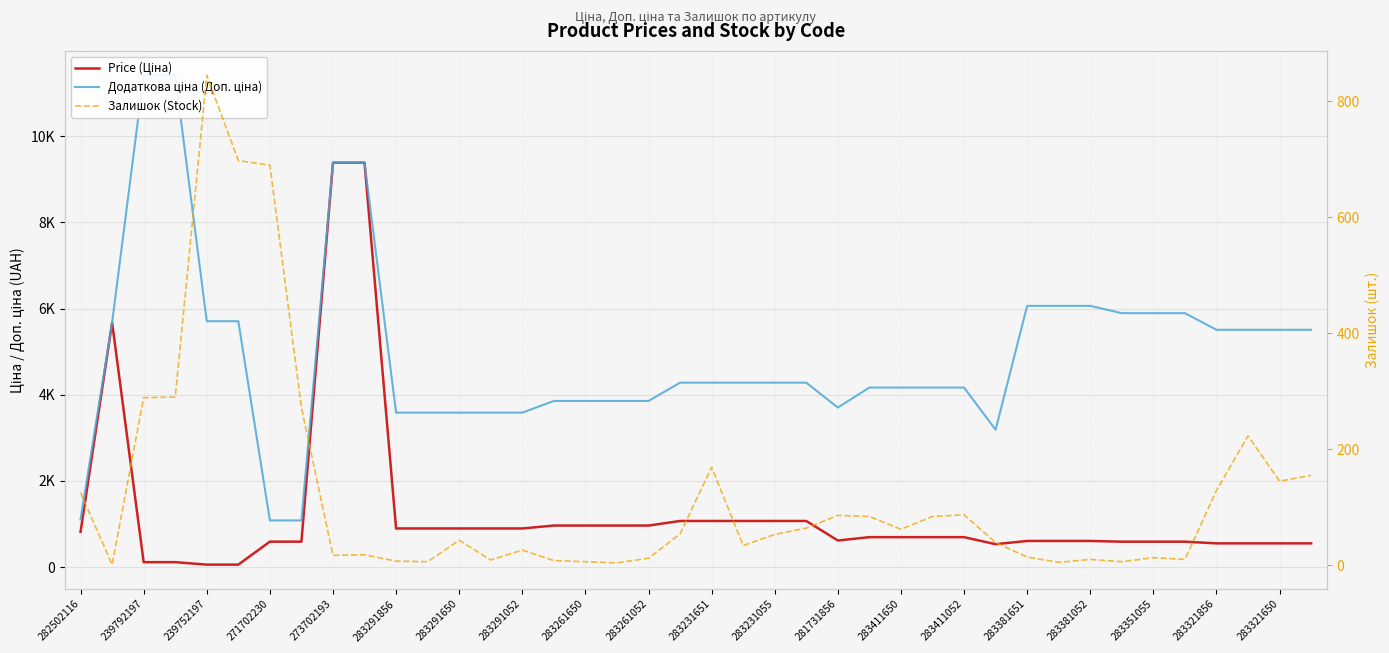

Reading right to left, list all the values displayed in this chart.

Price (Ціна): 550.6	550.6	550.6	550.6	589.2	589.2	589.2	606.1	606.1	606.1	531.3	694.3	694.3	694.3	694.3	617.0	1069.8	1069.8	1069.8	1069.8	1069.8	963.5	963.5	963.5	963.5	895.9	895.9	895.9	895.9	895.9	9384.0	9384.0	589.9	589.9	57.0	57.0	114.1	114.1	5673.8	818.5
Додаткова ціна (Доп. ціна): 5505.8	5505.8	5505.8	5505.8	5892.2	5892.2	5892.2	6061.2	6061.2	6061.2	3187.6	4165.6	4165.6	4165.6	4165.6	3701.9	4279.1	4279.1	4279.1	4279.1	4279.1	3854.0	3854.0	3854.0	3854.0	3583.6	3583.6	3583.6	3583.6	3583.6	9384.0	9384.0	1081.7	1081.7	5705.0	5705.0	11410.0	11410.0	5673.8	1109.2
Залишок (Stock): 155.0	145.0	223.0	129.0	10.0	13.0	6.0	10.0	5.0	14.0	39.0	87.0	84.0	62.0	84.0	86.0	64.0	53.0	34.0	169.0	54.0	12.0	4.0	6.0	8.0	26.0	9.0	43.0	6.0	7.0	18.0	17.0	272.0	690.0	698.0	845.0	290.0	289.0	1.0	125.0